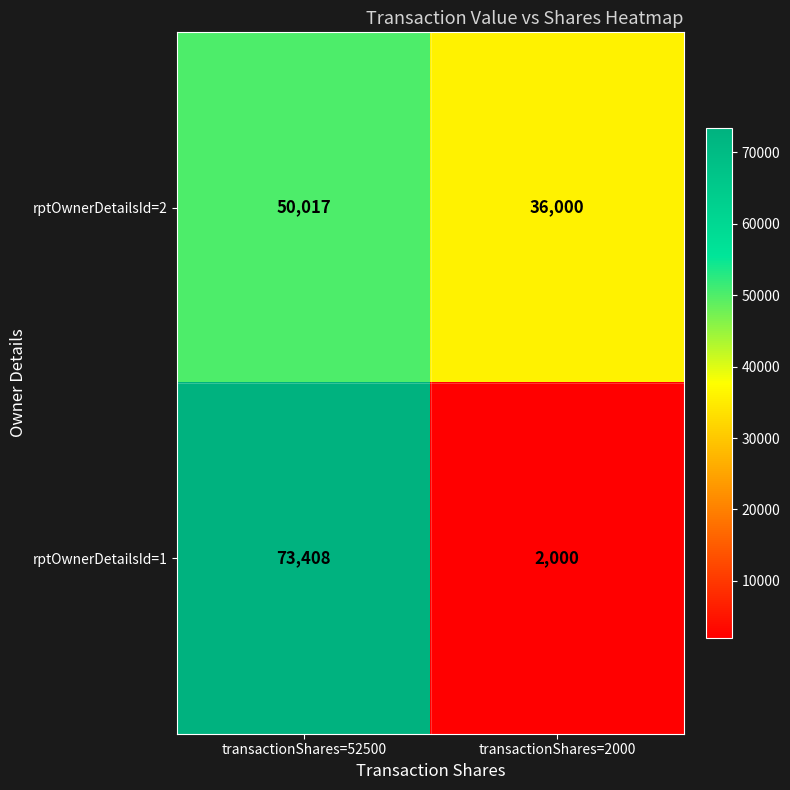

What is the average value of the rptOwnerDetailsId=1 series?

37704